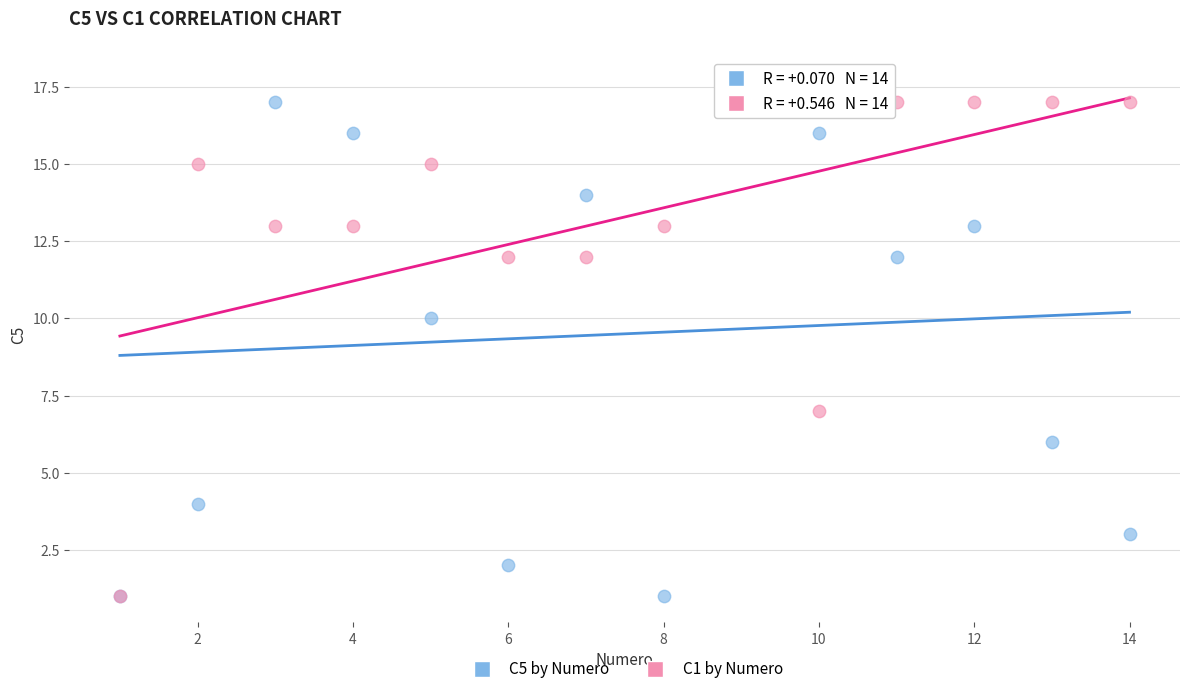

Which series has the largest Y range (max minus min)?

C5 by Numero